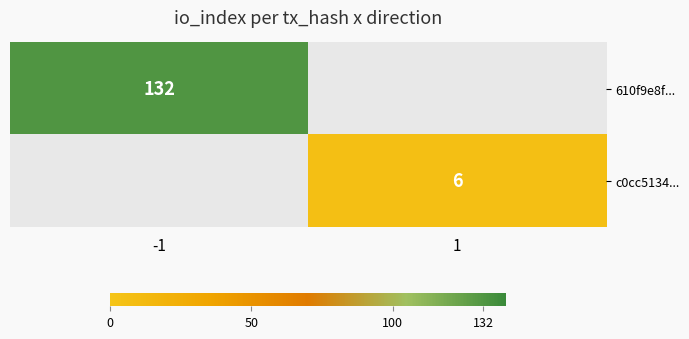

True or false: 610f9e8f... has a value of 44 at -1.

False